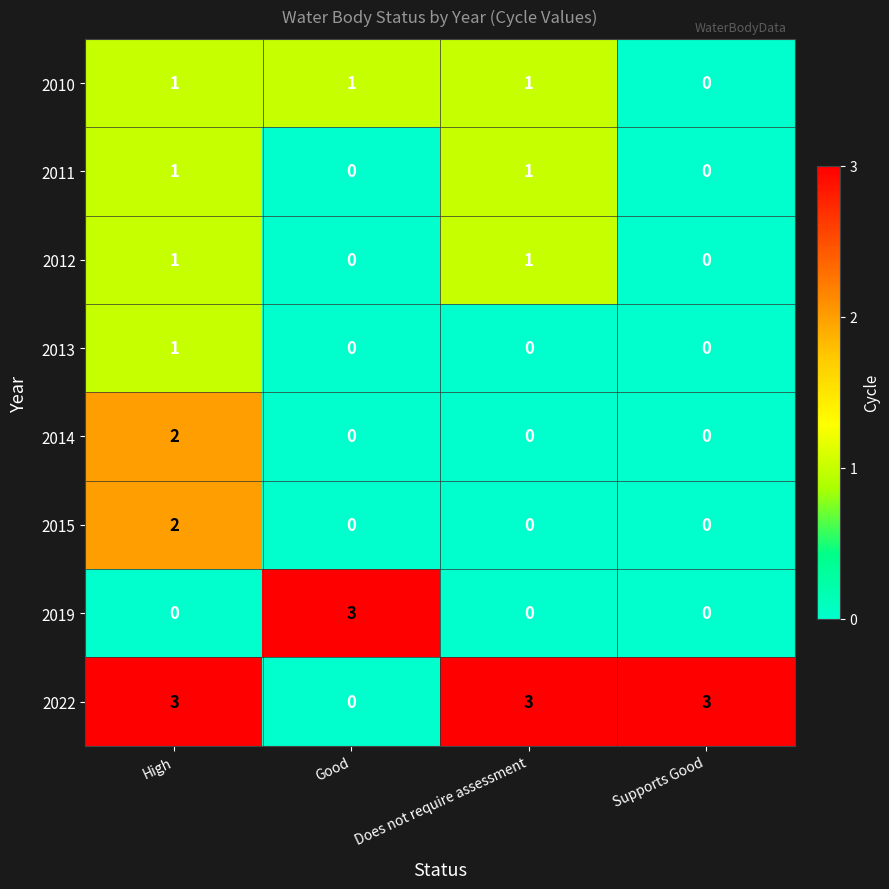

What is the total value across all series at Supports Good?

3